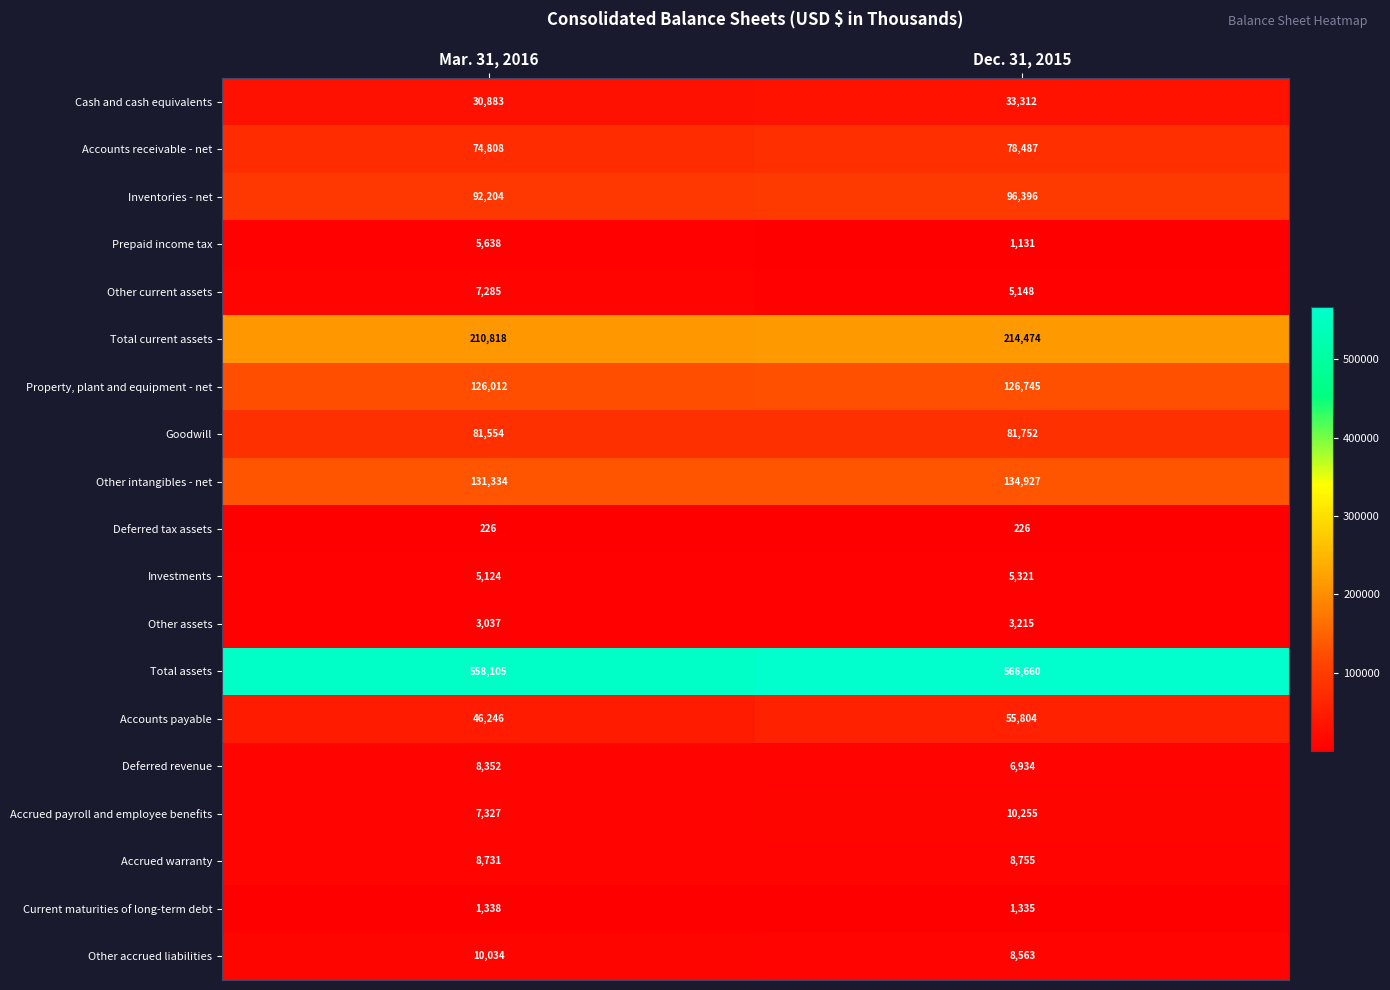

What is the difference between the highest and lowest values at Mar. 31, 2016?

557879